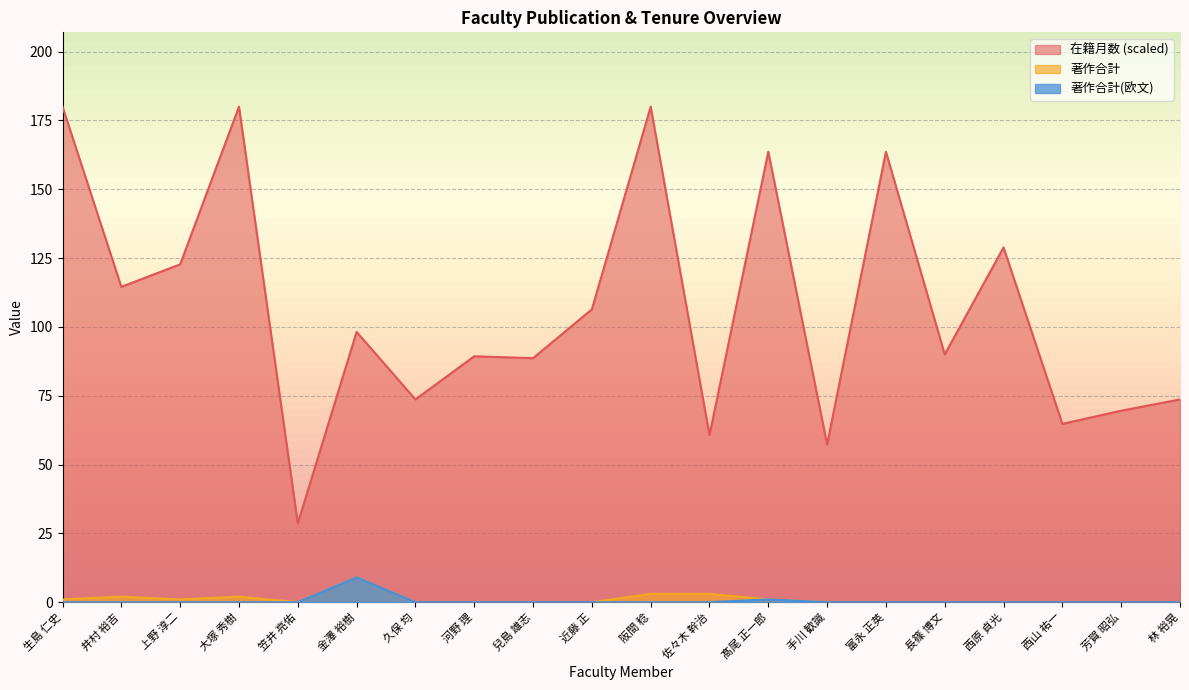

True or false: 著作合計(欧文) and 在籍月数 intersect in this chart.

False